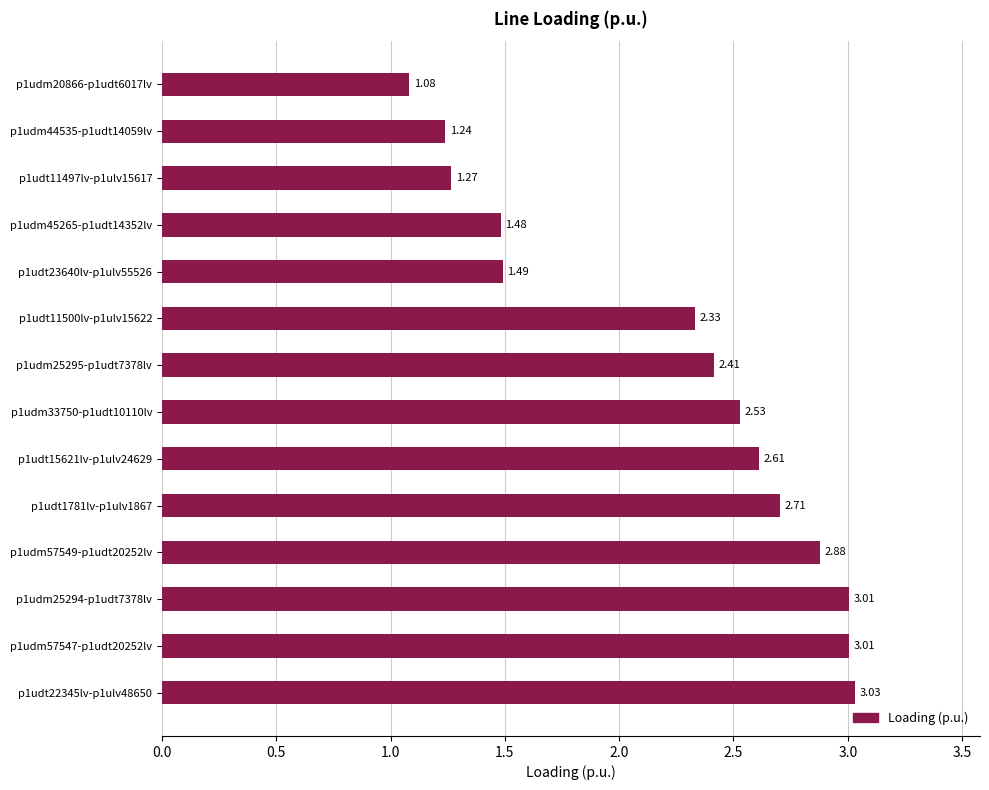

What is the average value?

2.2